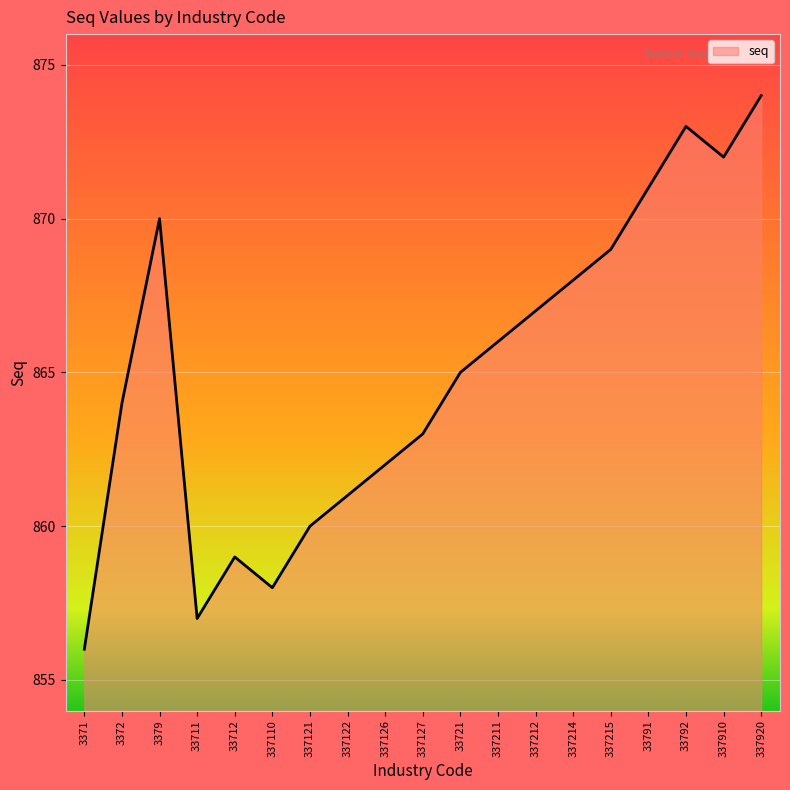

Reading left to right, extract all data points from this chart.

856	864	870	857	859	858	860	861	862	863	865	866	867	868	869	871	873	872	874